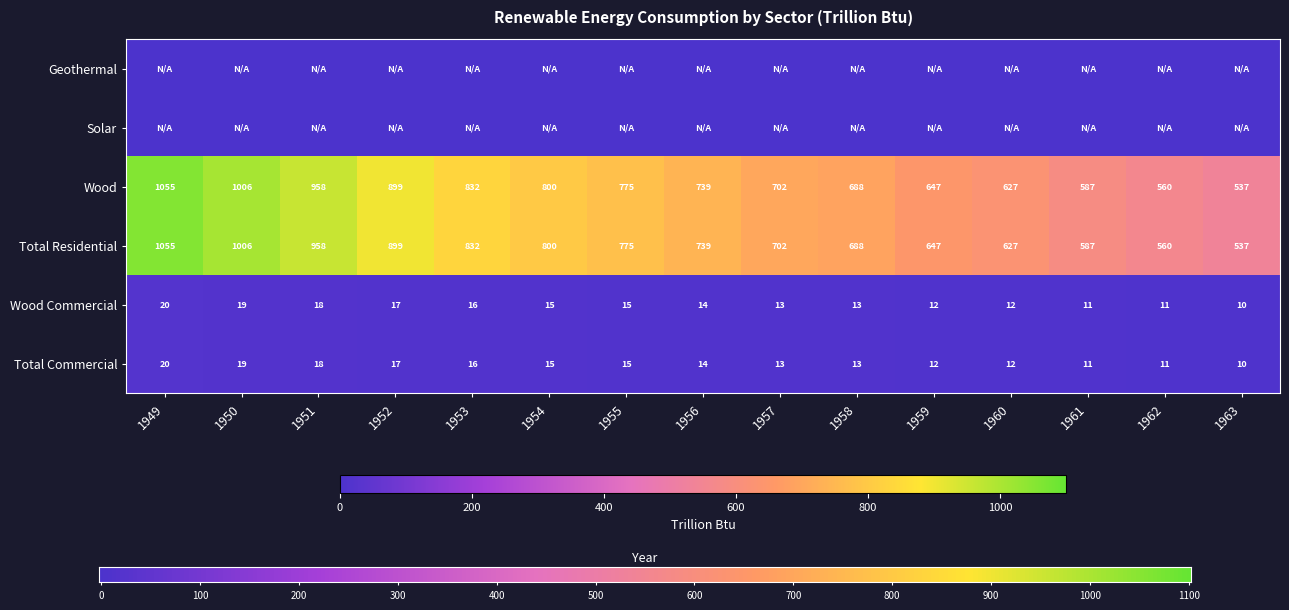

How many data points does each series have?

15